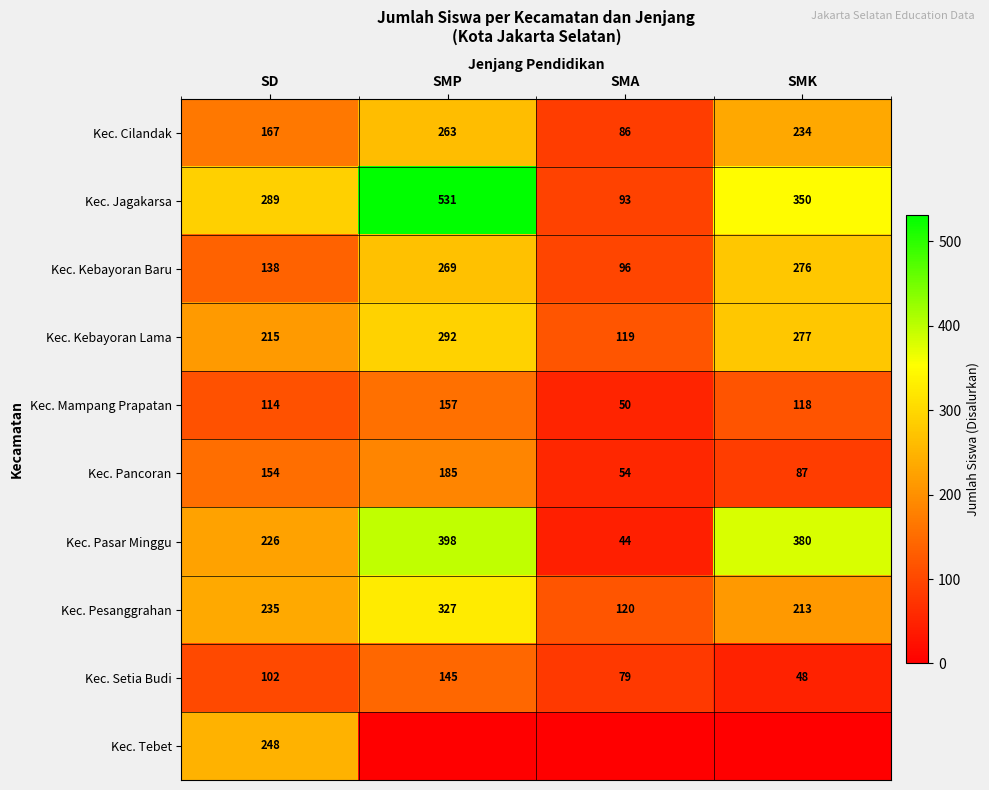

The value of Kec. Pasar Minggu at SMK is 190. True or false?

False